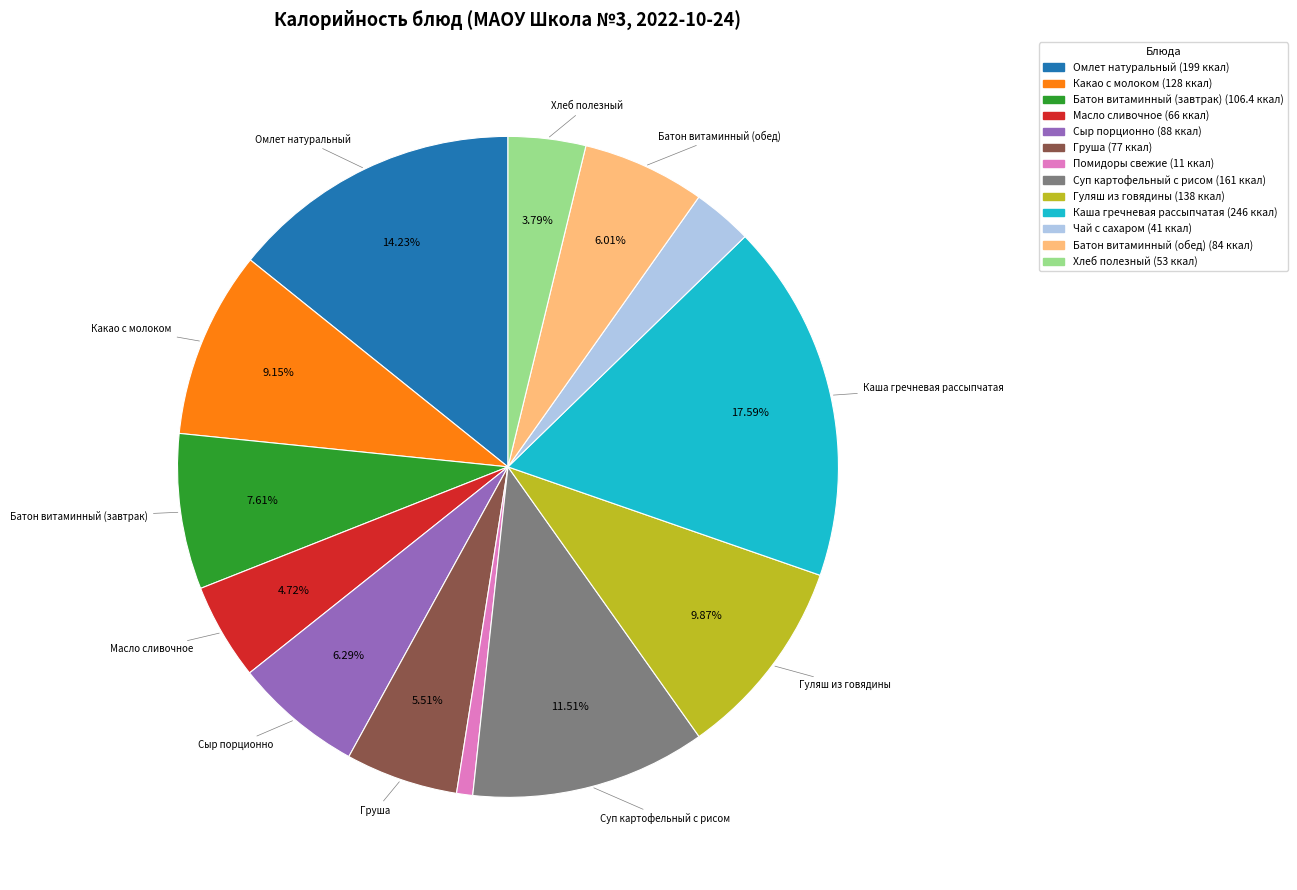

To the nearest percent, what is the difference between the largest and smallest slice percentages?

17%